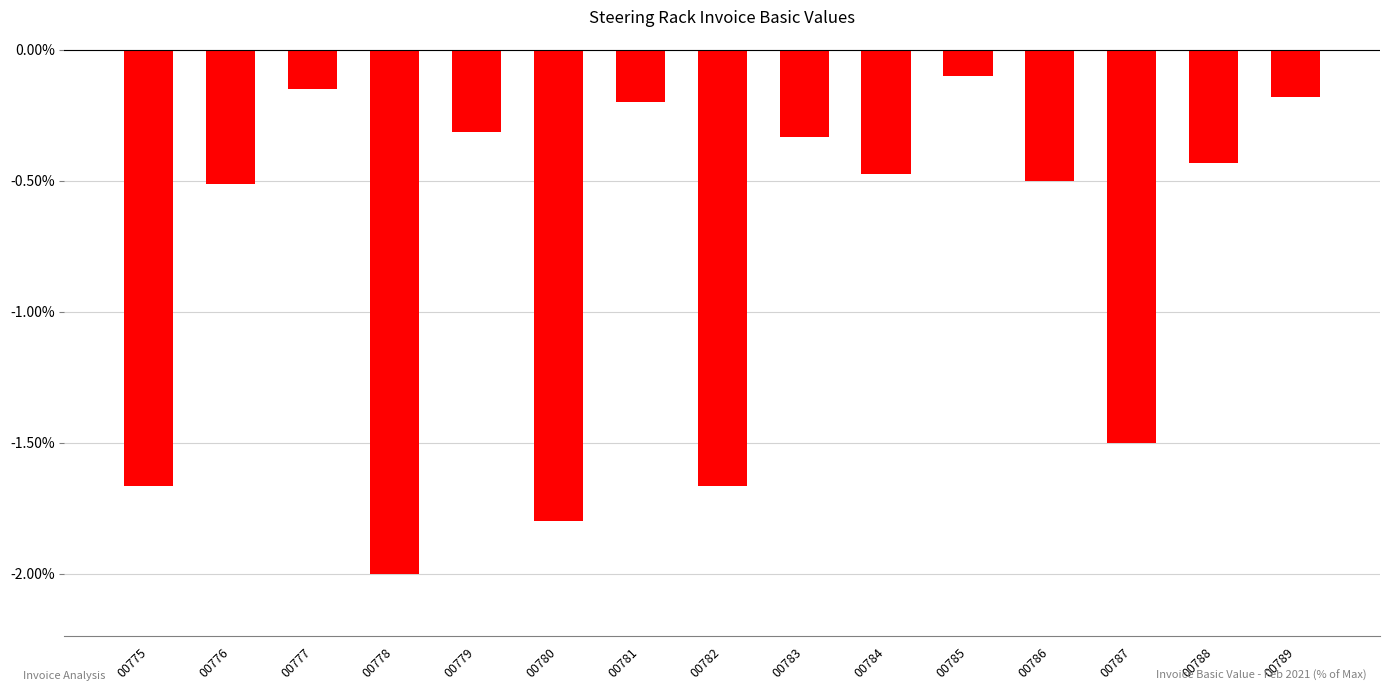

What is the difference between the maximum and minimum values?

1.9